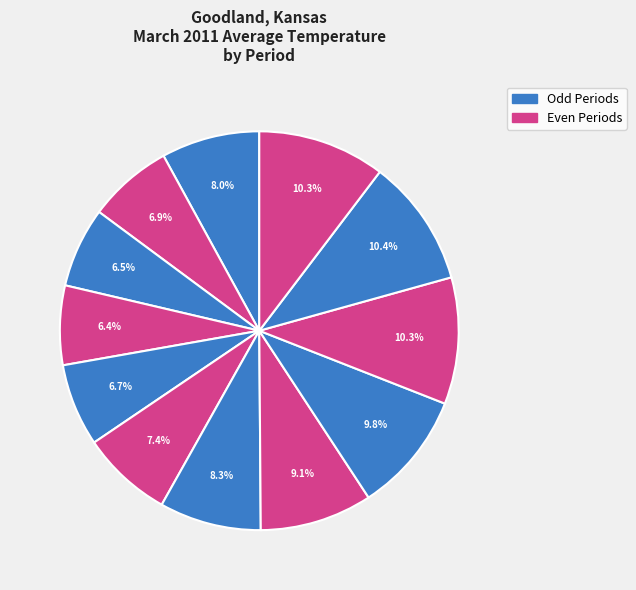

How many slices are in this pie chart?

12